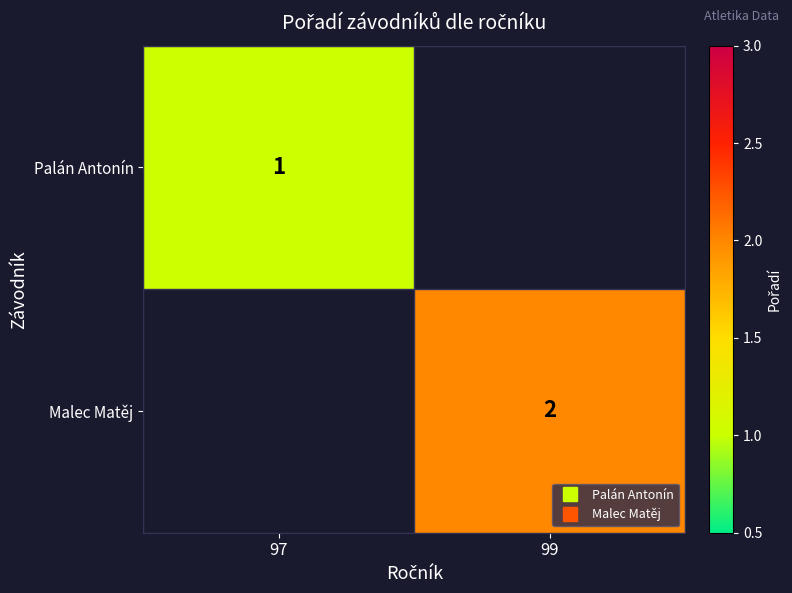

At which label does Palán Antonín reach its peak?

97